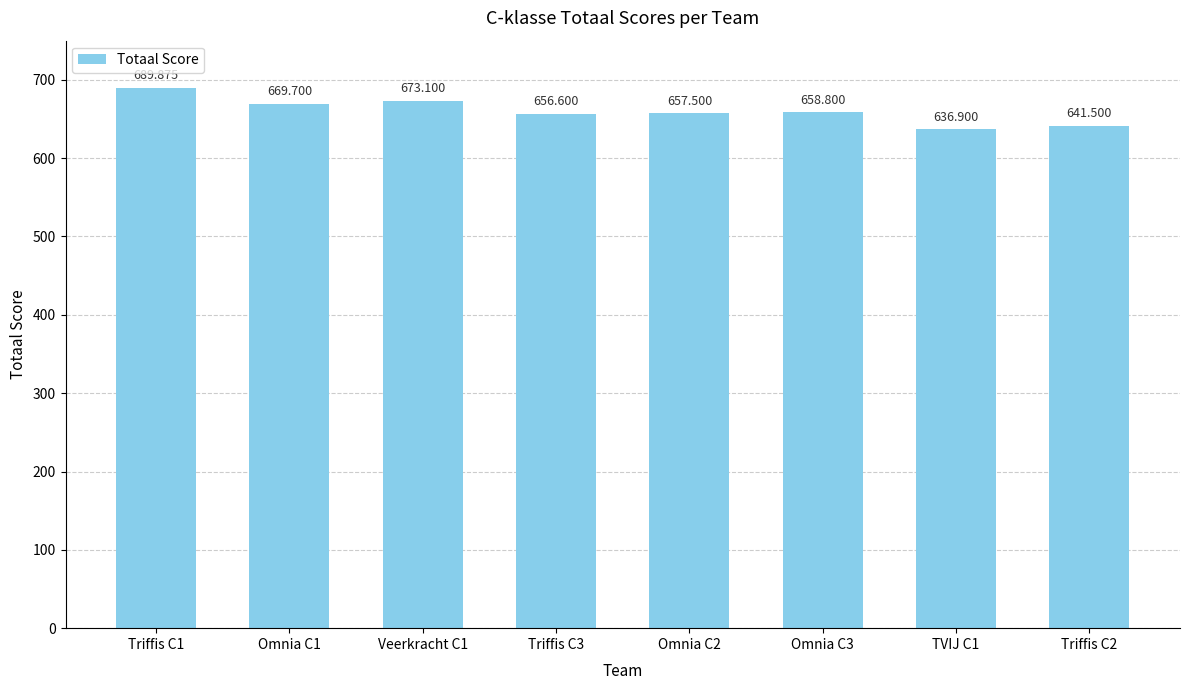

Rank the categories by value from highest to lowest.

Triffis C1, Veerkracht C1, Omnia C1, Omnia C3, Omnia C2, Triffis C3, Triffis C2, TVIJ C1